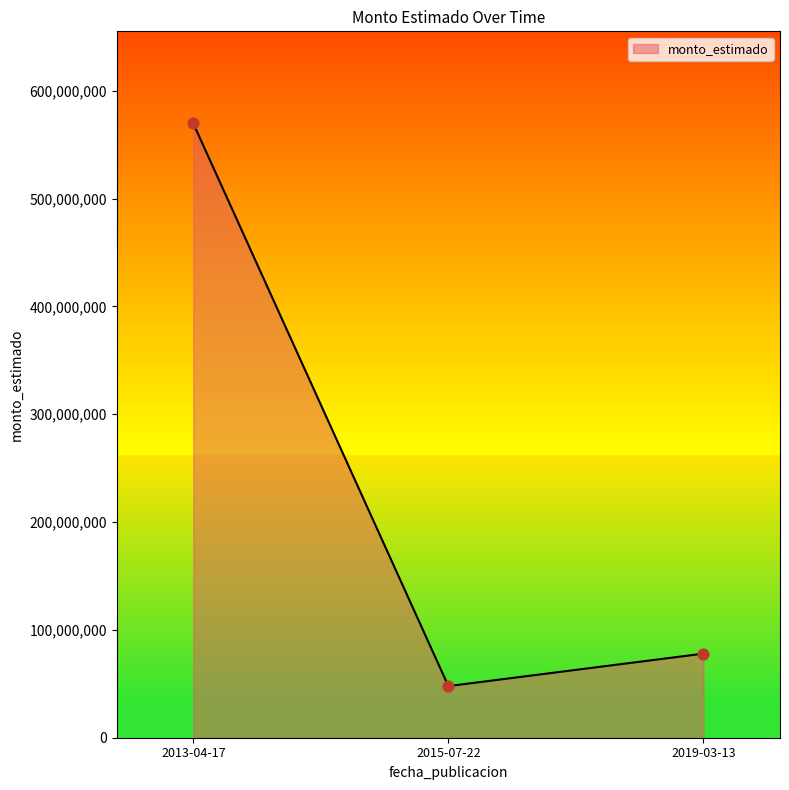

What is the ratio of the value at 2015-07-22 to the value at 2013-04-17?

0.1